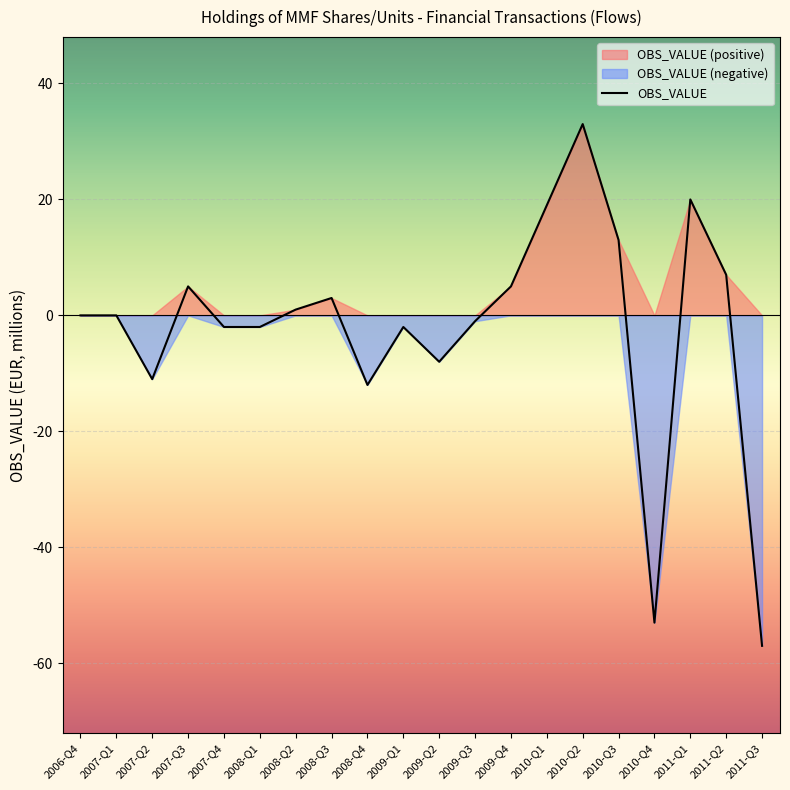

List the labels in order of value, largest first.

2010-Q2, 2011-Q1, 2010-Q1, 2010-Q3, 2011-Q2, 2007-Q3, 2009-Q4, 2008-Q3, 2008-Q2, 2006-Q4, 2007-Q1, 2009-Q3, 2007-Q4, 2008-Q1, 2009-Q1, 2009-Q2, 2007-Q2, 2008-Q4, 2010-Q4, 2011-Q3